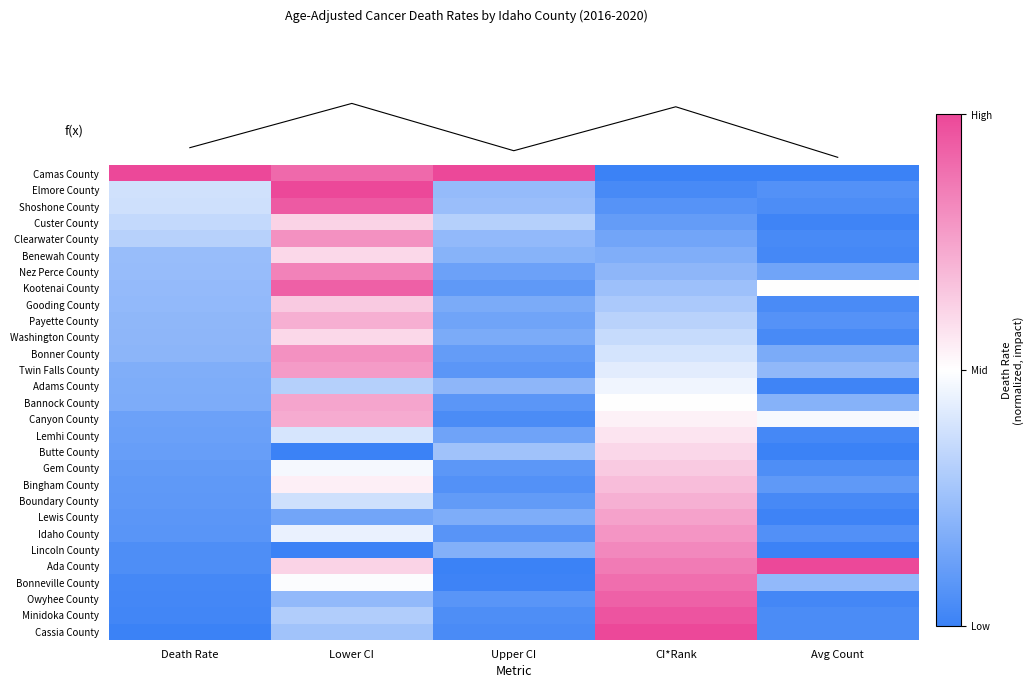

Which category has the highest value in the Gem County series?

CI*Rank